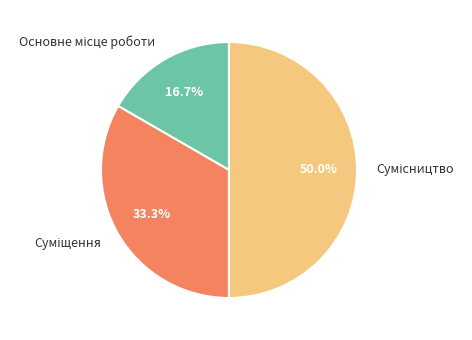

How many slices are in this pie chart?

3